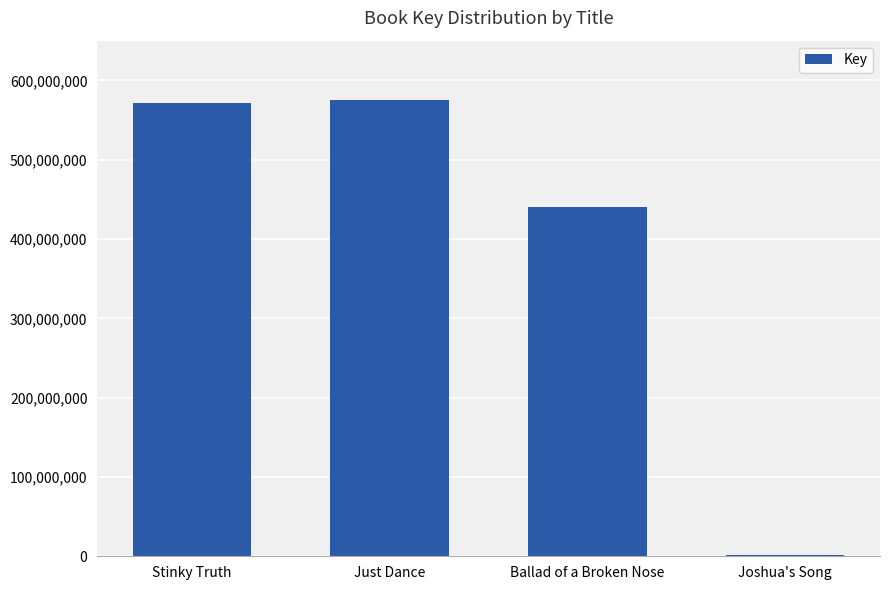

What is the greatest value displayed?

575693447